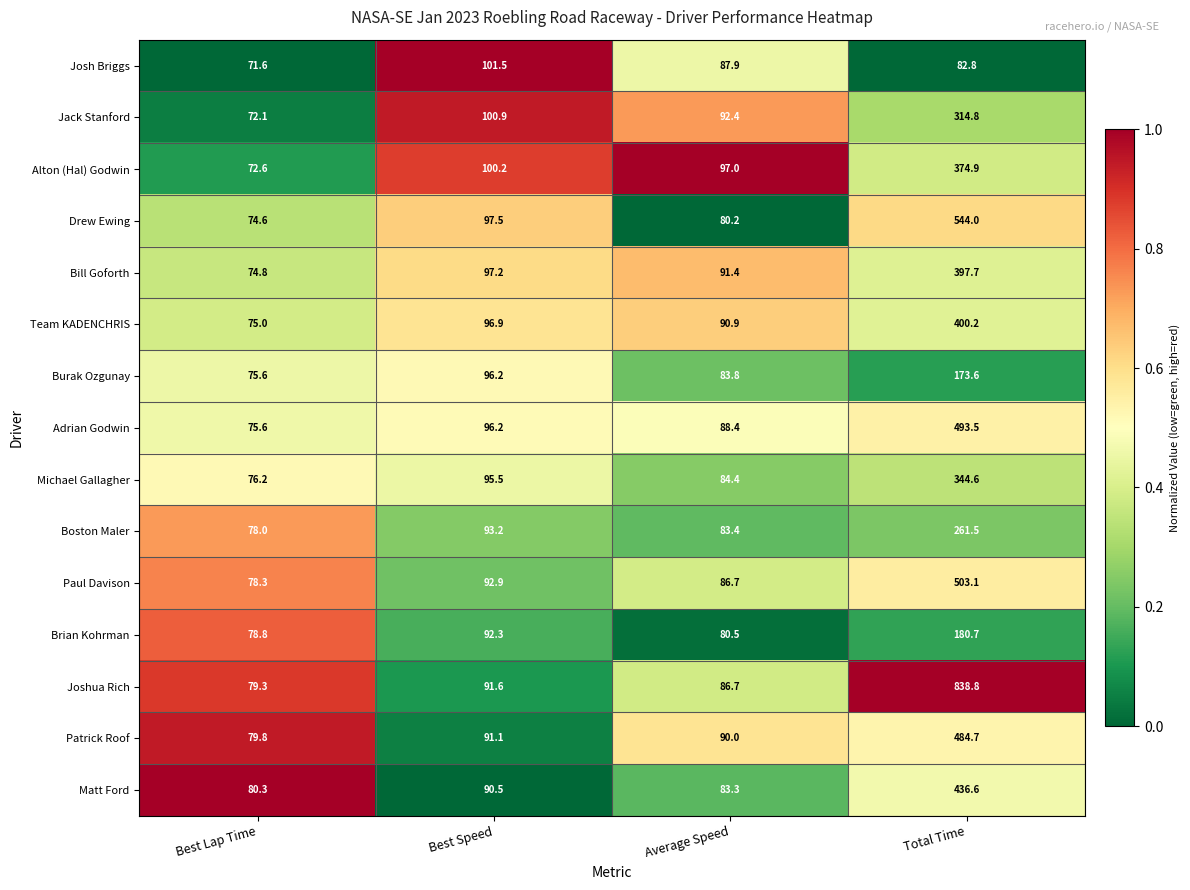

What is the minimum value for Alton (Hal) Godwin?

72.6